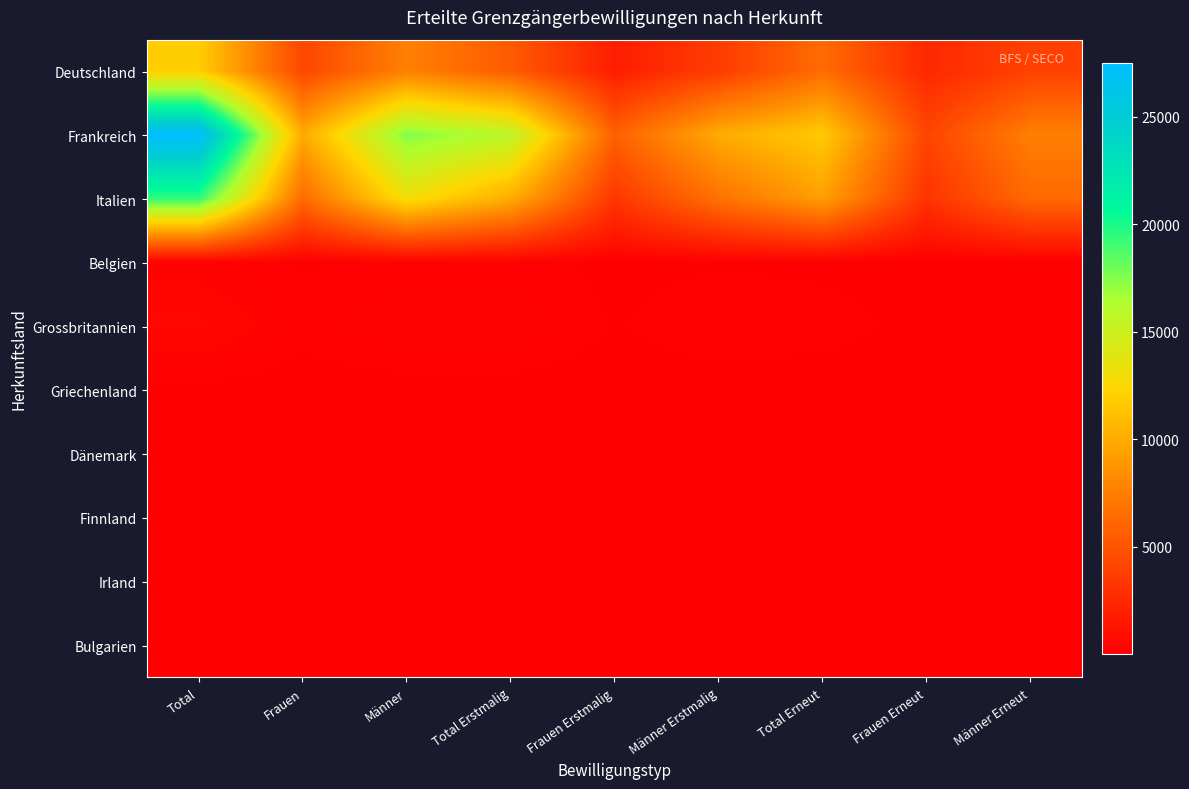

Between Frauen and Frauen Erstmalig, which is larger?

Frauen